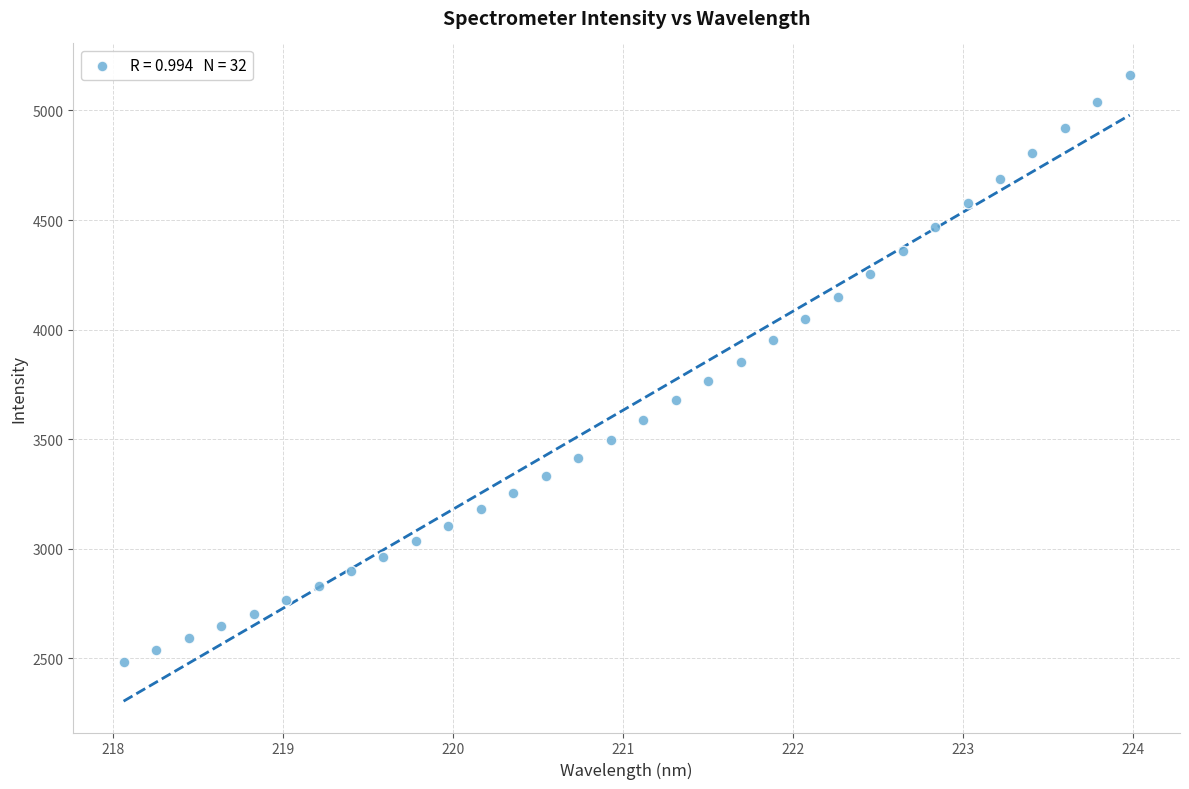

What is the range of X values (max minus min)?

5.9